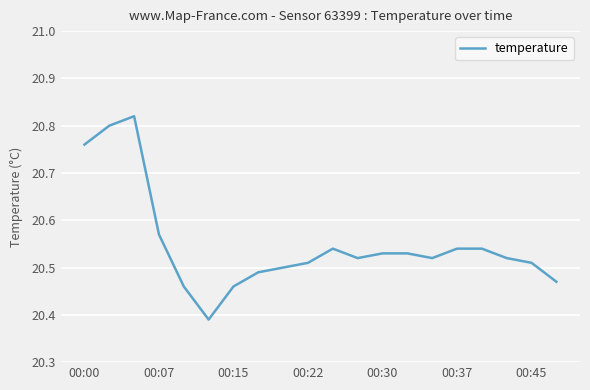

What is the difference between the maximum and minimum values?

0.4